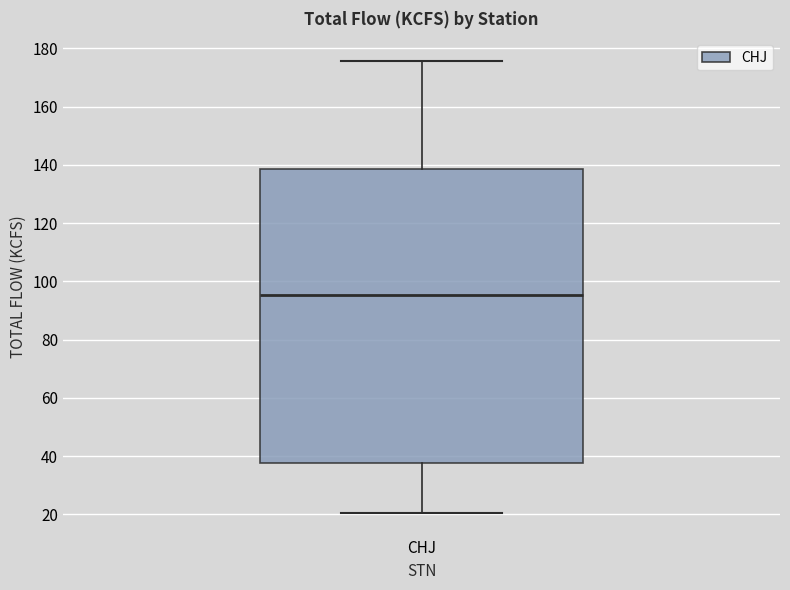

Transcribe this box plot: give where the median line is, the range the box spans, and where the two whiskers end, as read against the y-axis. The values are not printed on the chart, so give them approximately, as read against the axis.

median 96, box 38 to 138, whiskers 20 to 176